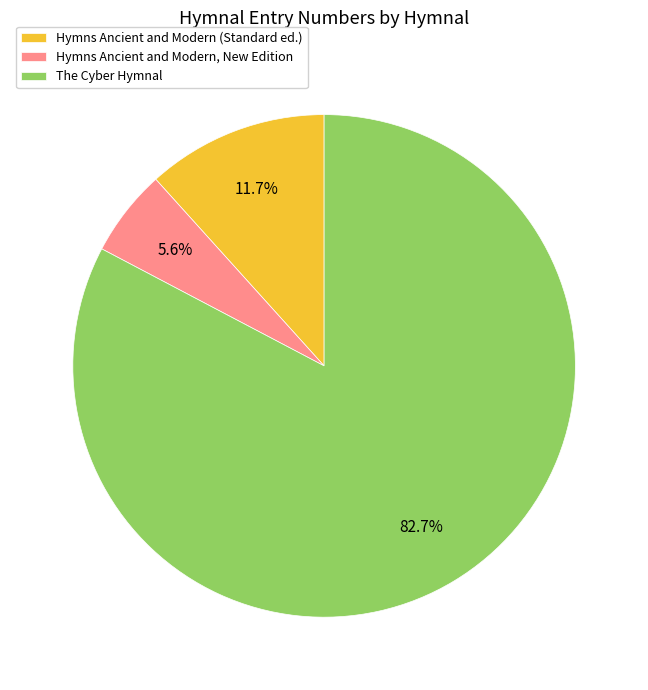

How many slices are in this pie chart?

3